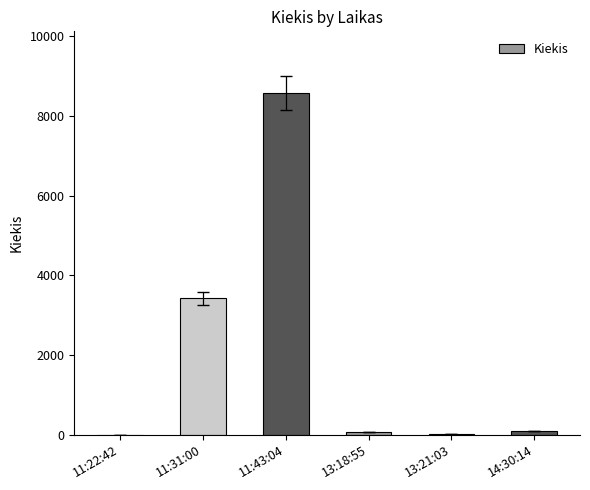

The chart shows a value of 4489 at 11:31:00. True or false?

False